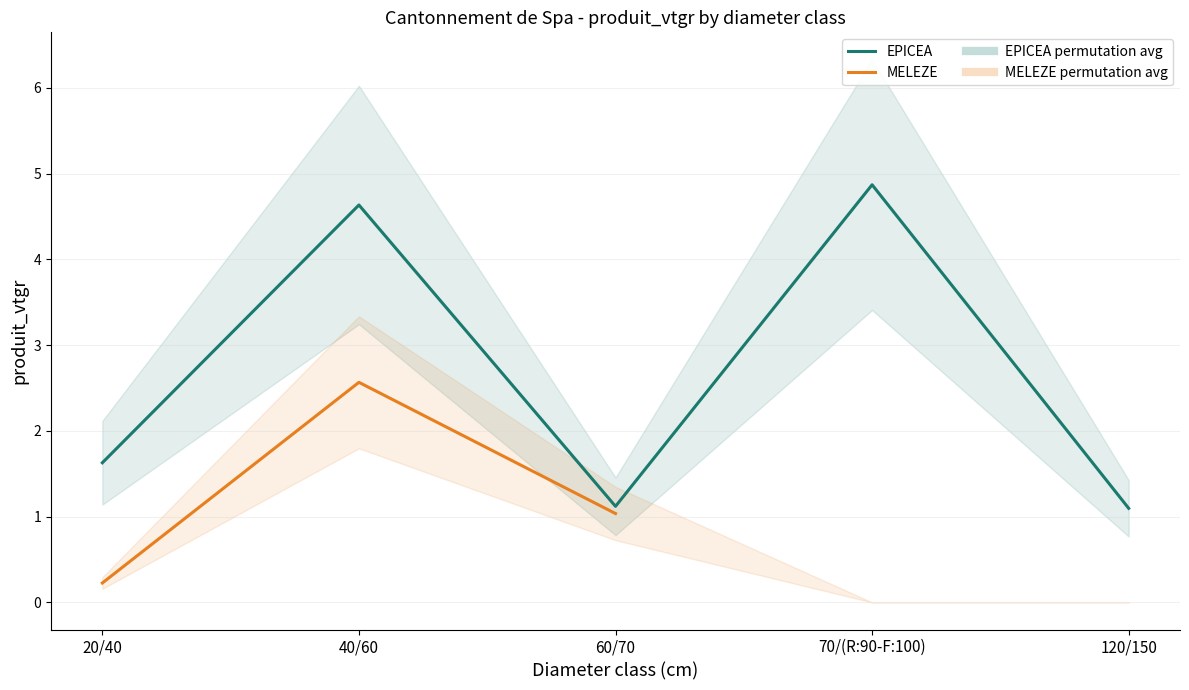

Which series has the largest range (max minus min)?

EPICEA